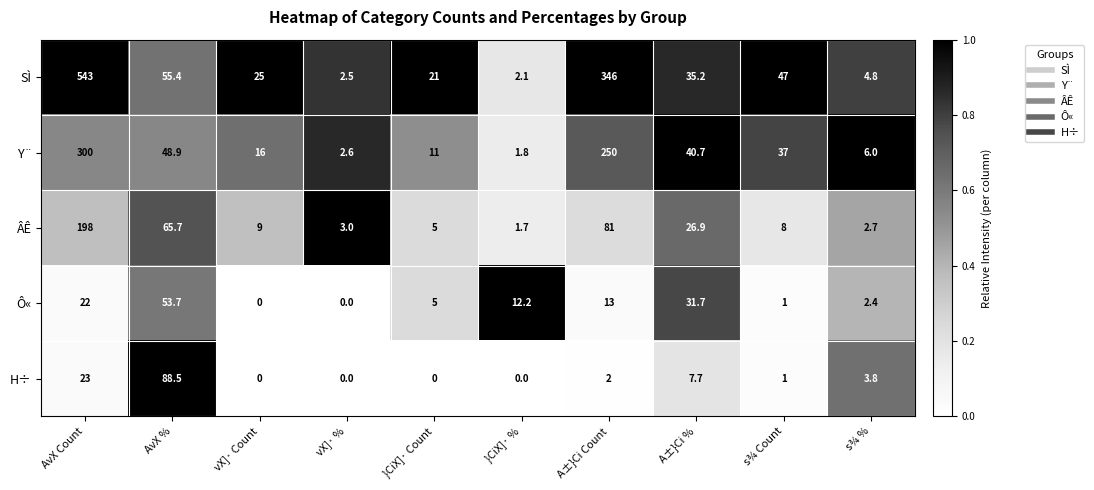

The ÂÊ series shows 42.0 at A±}Ci Count. True or false?

False